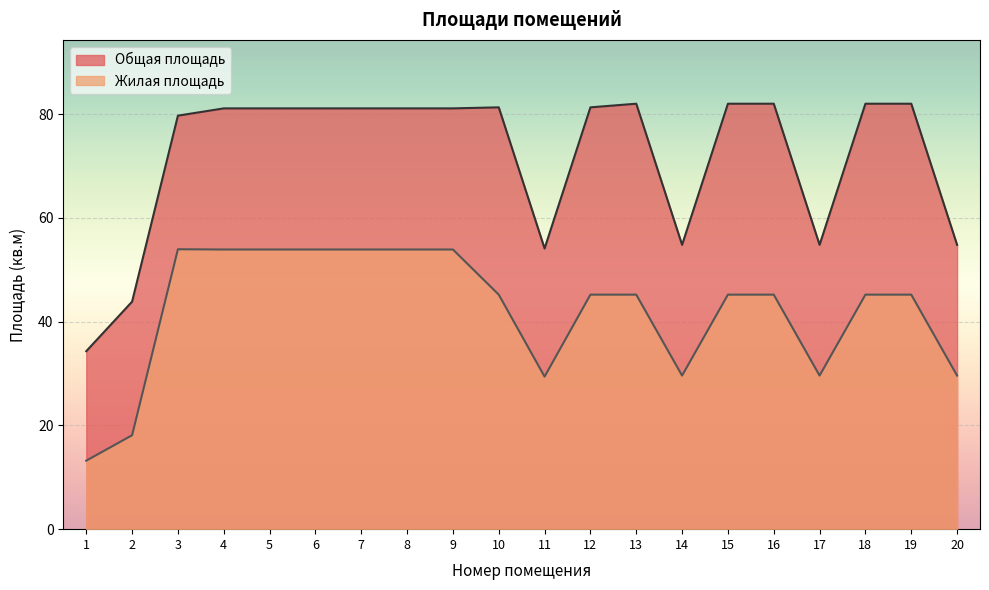

Is it true that Общая площадь equals 81.3 at 12?

True